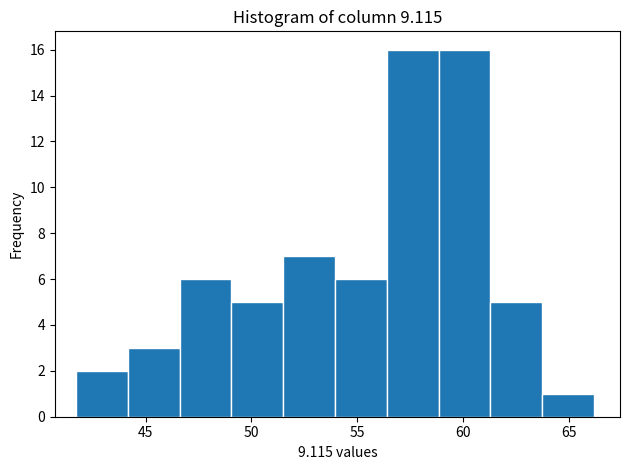

What is the height of the bar covering 49.05 to 51.50 on the x-axis? Neither the bar edges nor the heights are printed on the chart, so give them approximately, as read against the axes.

5